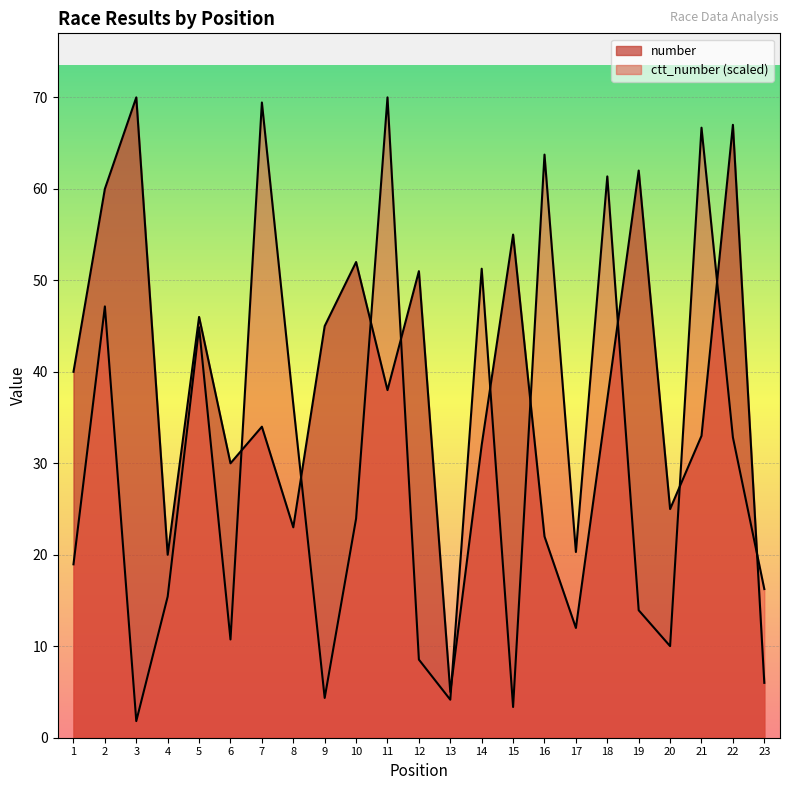

List the series in order of their peak value, lowest first.

number, ctt_number